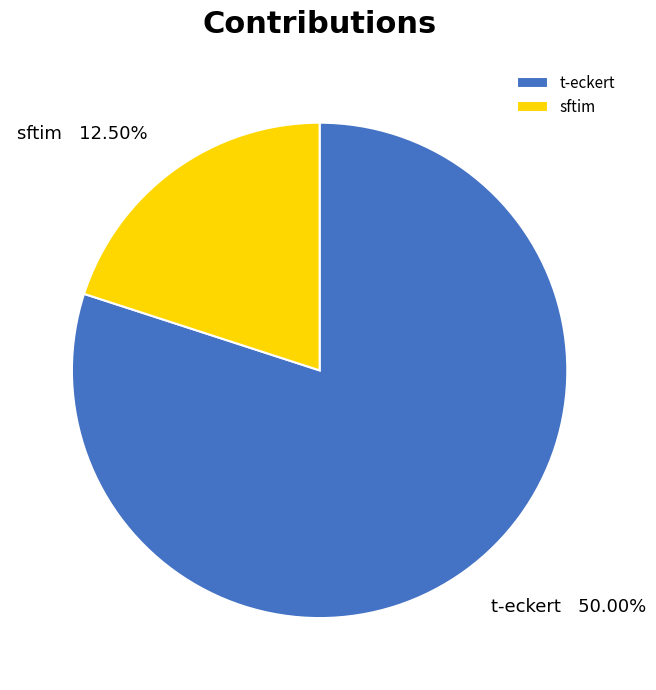

Is sftim the majority of the pie?

No